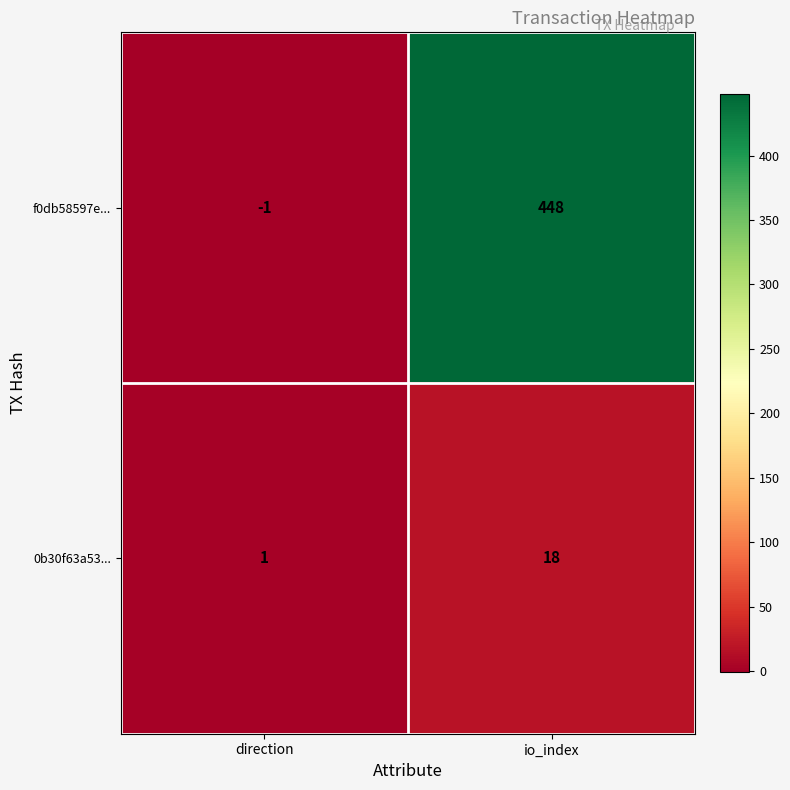

Reading left to right, what are all the values shown in this chart?

f0db58597e...: -1	448
0b30f63a53...: 1	18